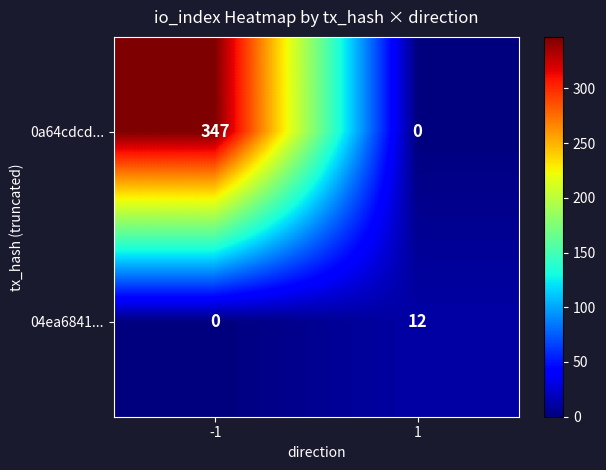

What is the average value of the 04ea6841... series?

6